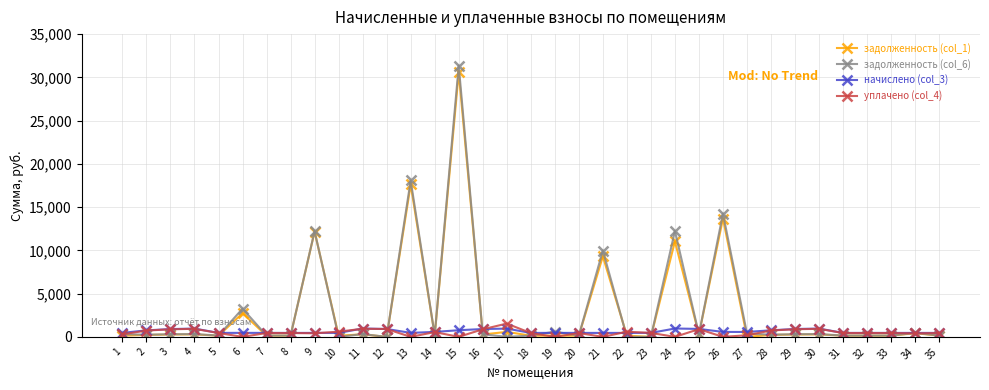

Which series has the largest range (max minus min)?

задолженность (col_6)